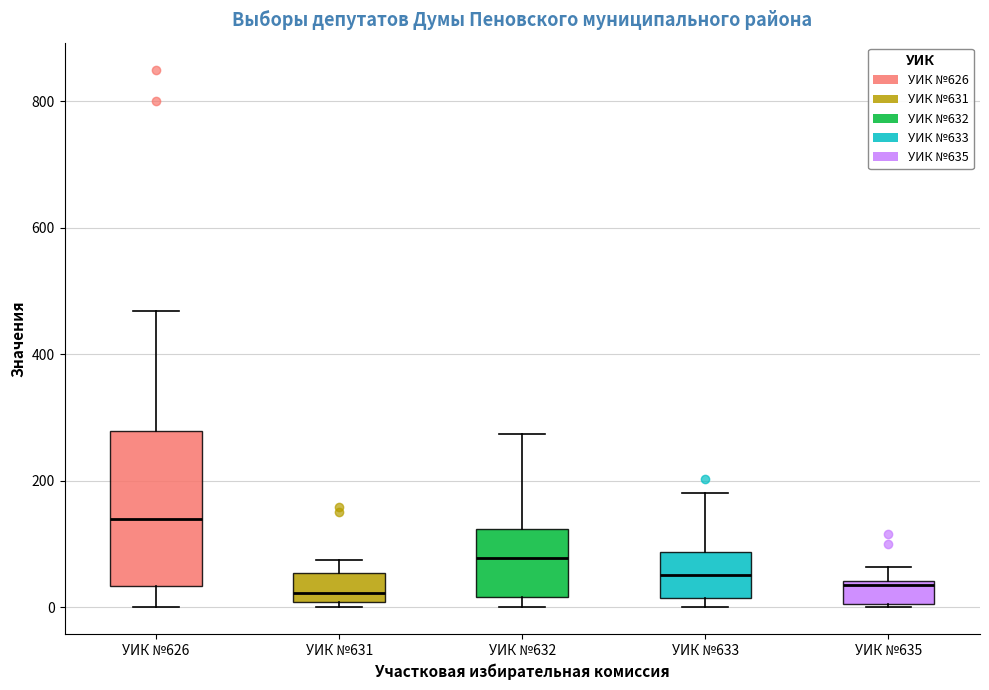

Reading left to right, transcribe this box plot: for each box, give where its median line is, the range the box spans, and where its two whiskers end, as read against the y-axis. The values are not printed on the chart, so give them approximately, as read against the axis.

УИК №626: median 140, box 40 to 280, whiskers 0 to 460
УИК №631: median 20, box 0 to 60, whiskers 0 (just below the box's lower edge) to 80
УИК №632: median 80, box 20 to 120, whiskers 0 to 280
УИК №633: median 60, box 20 to 80, whiskers 0 to 180
УИК №635: median 40 (just below the box's upper edge), box 0 to 40, whiskers 0 to 60